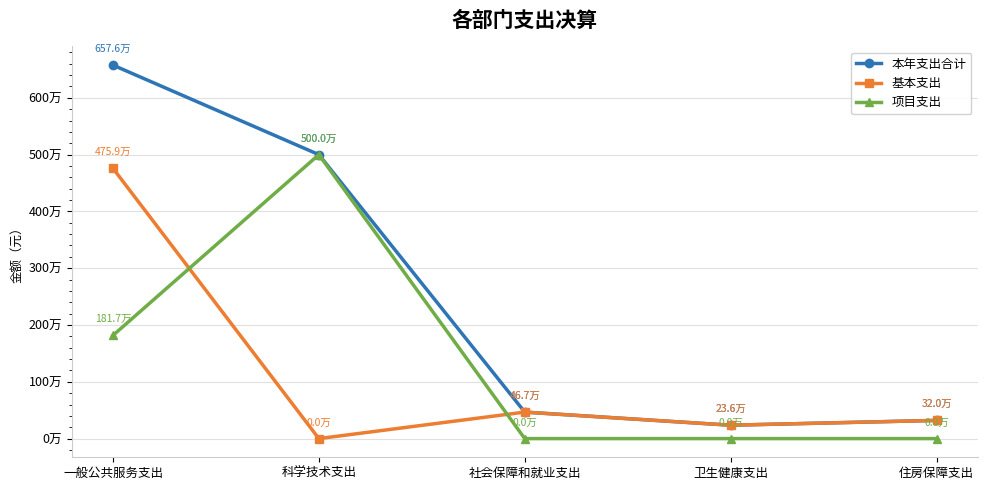

What position from the right is 一般公共服务支出?

5